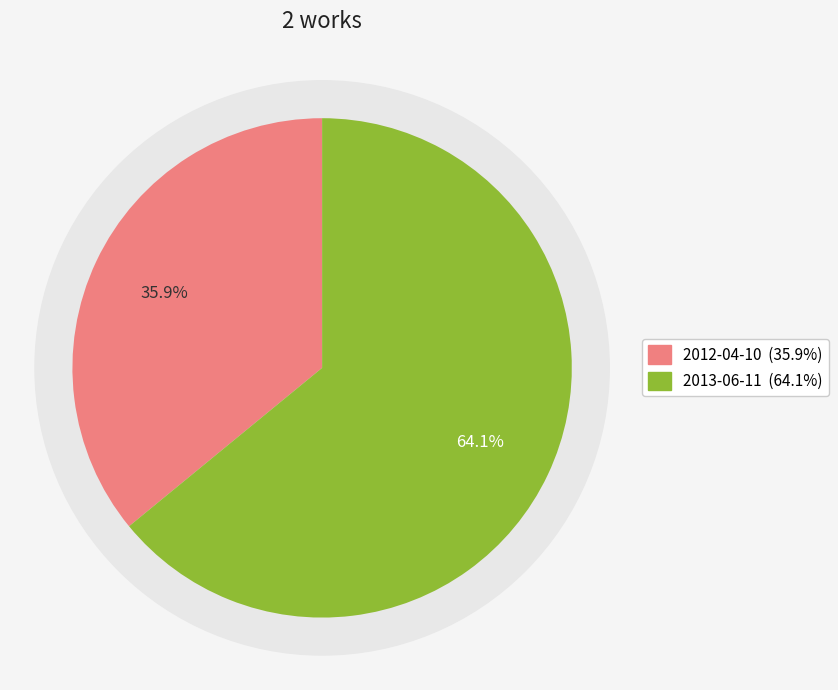

To the nearest percent, what is the difference between the largest and smallest slice percentages?

28%